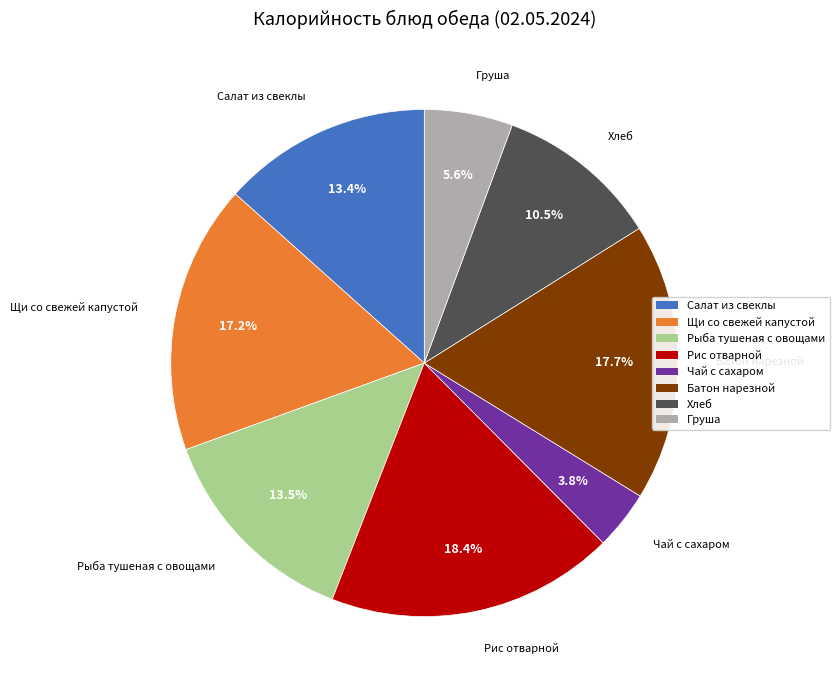

To the nearest percent, what is the average slice percentage?

12%